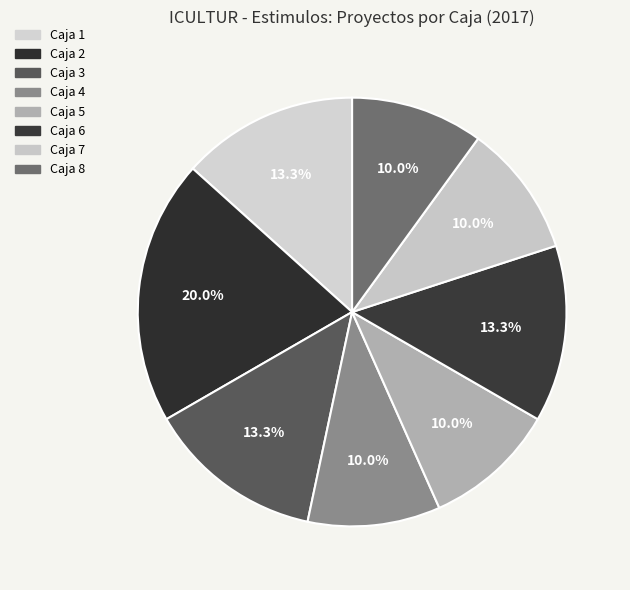

To the nearest percent, what percentage of the pie is Caja 5?

10%